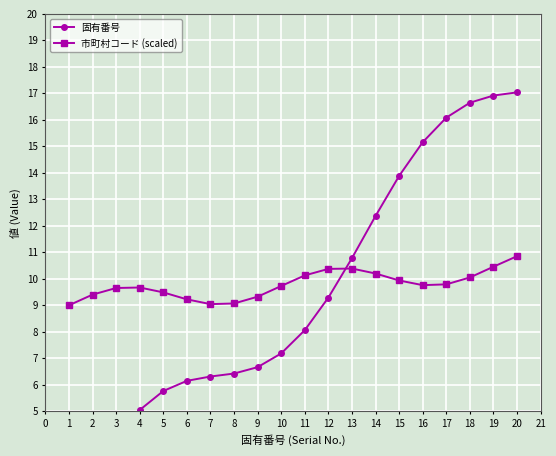

True or false: 市町村コード (scaled) has more than 0 points higher than both neighbors.

True